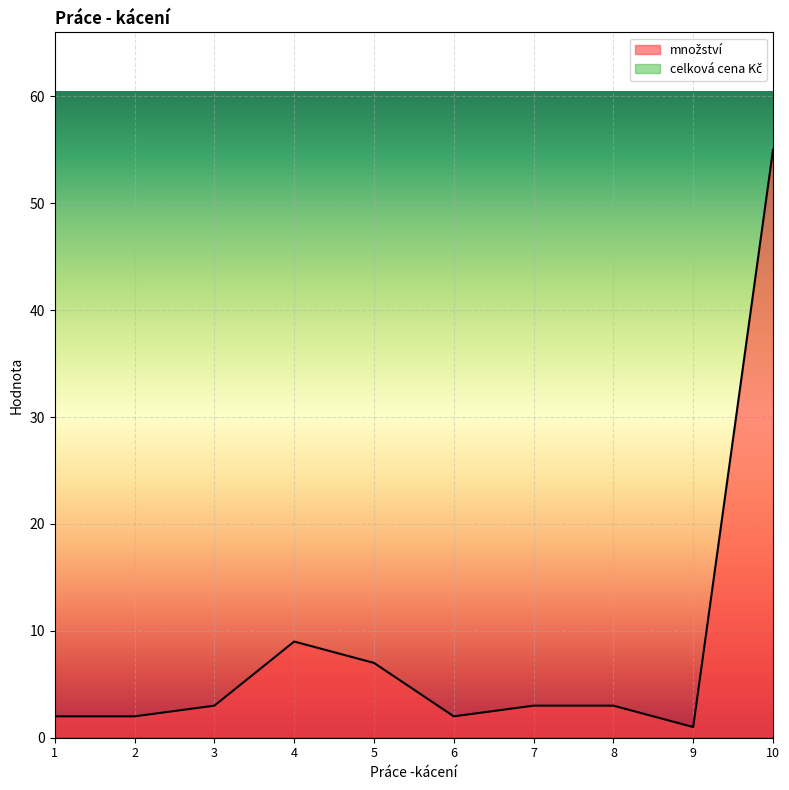

What is the greatest value displayed?

55